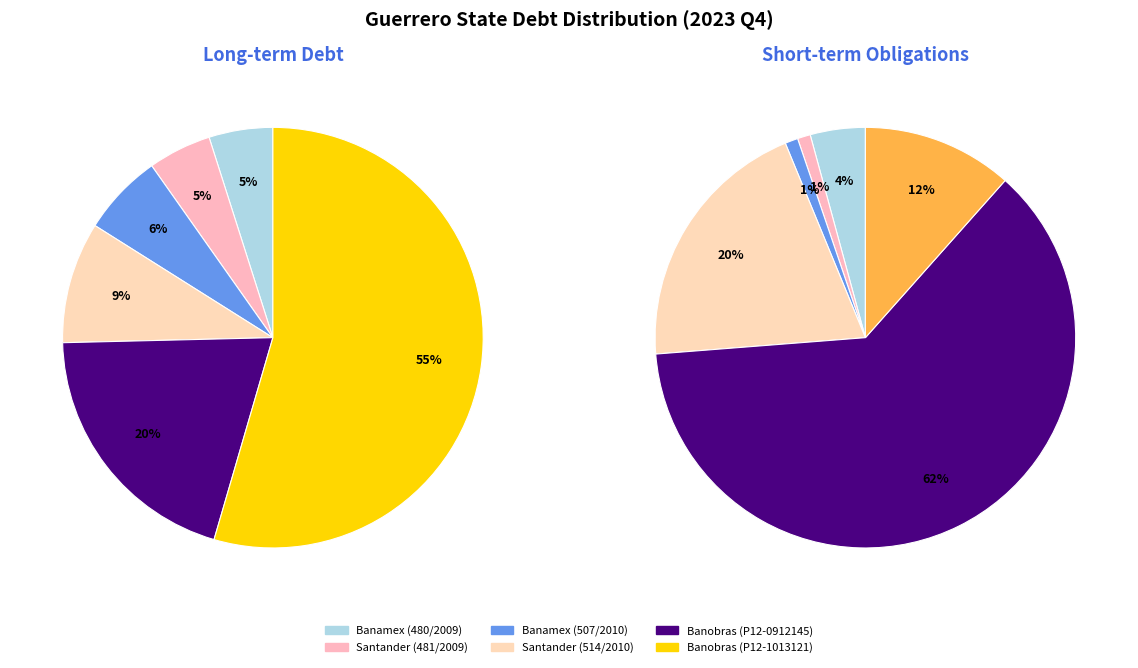

What is the ratio of the value at Santander (481/2009) to the value at Banobras (P12-0912145)?

0.2